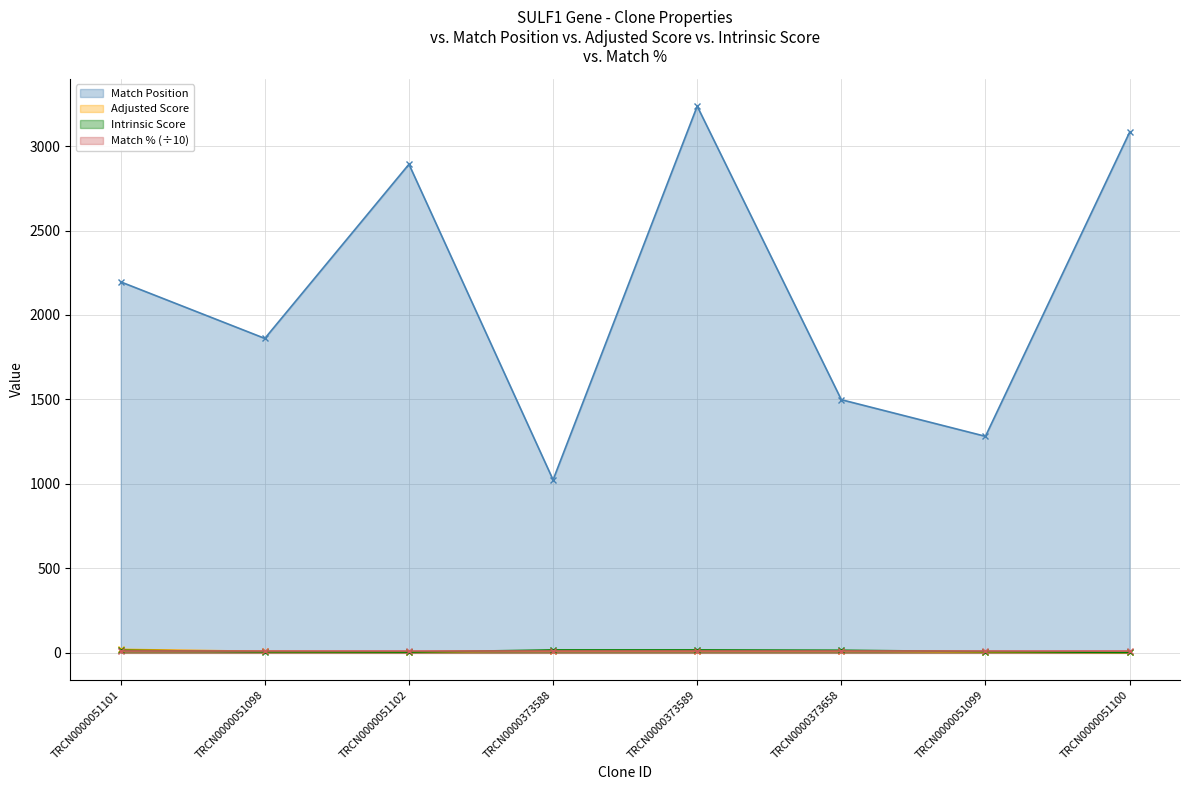

At which category does the chart reach its peak across all series?

TRCN0000373589